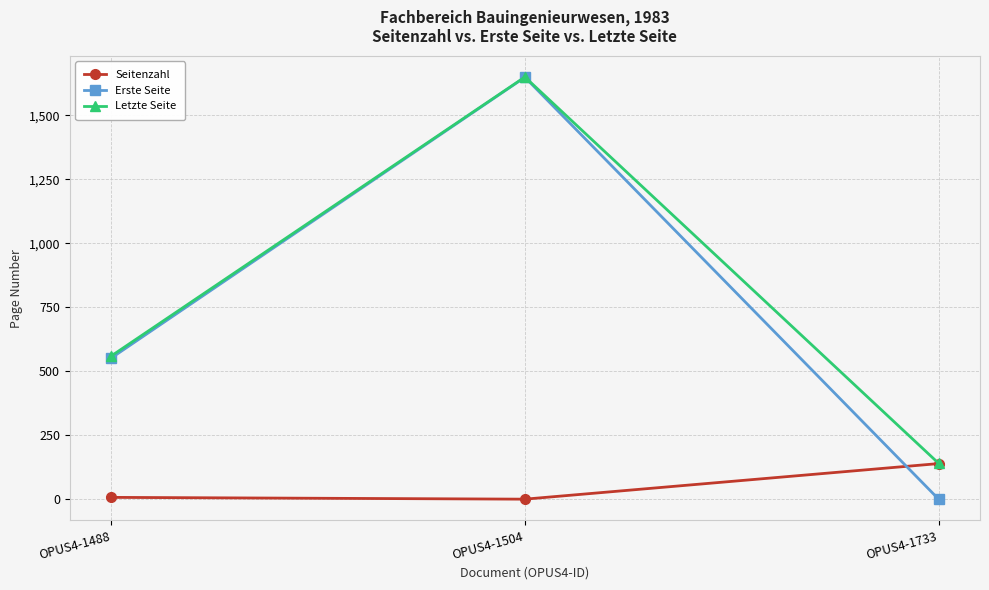

What is the spread (max minus min) of values at OPUS4-1504?

1649